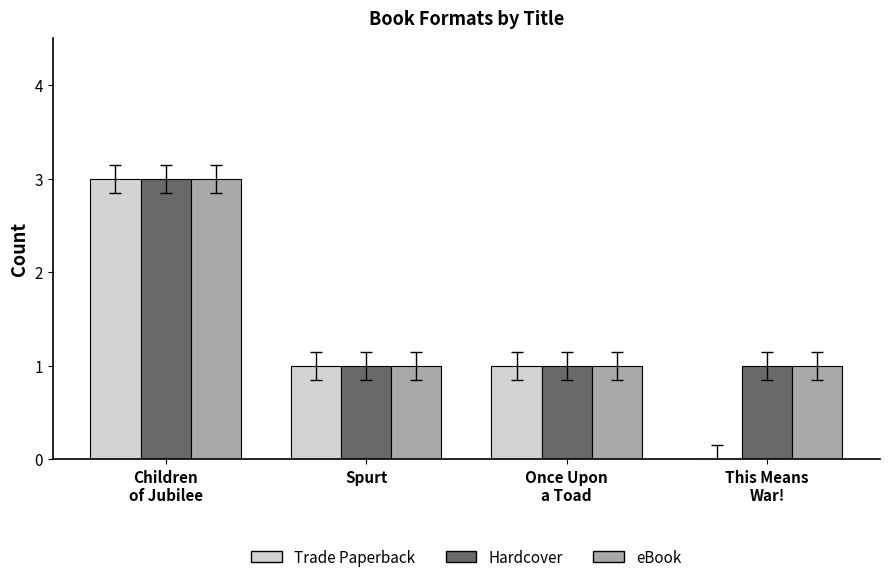

The Hardcover series shows 1 at Spurt. True or false?

True